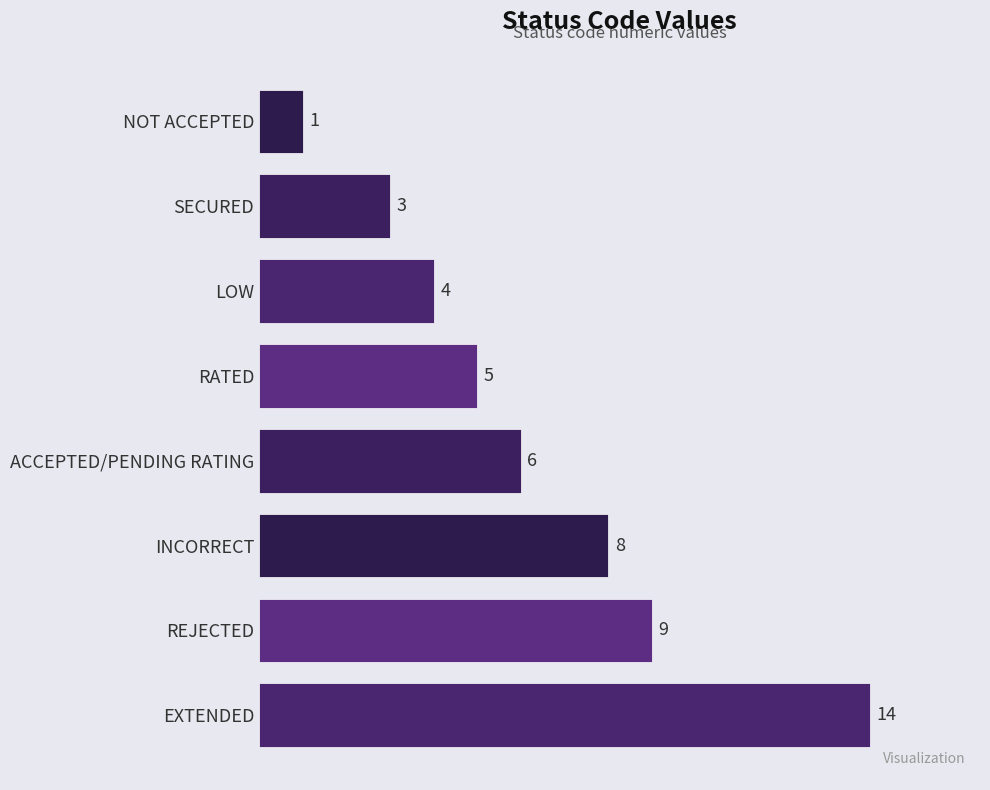

Reading bottom to top, list all the values displayed in this chart.

14	9	8	6	5	4	3	1